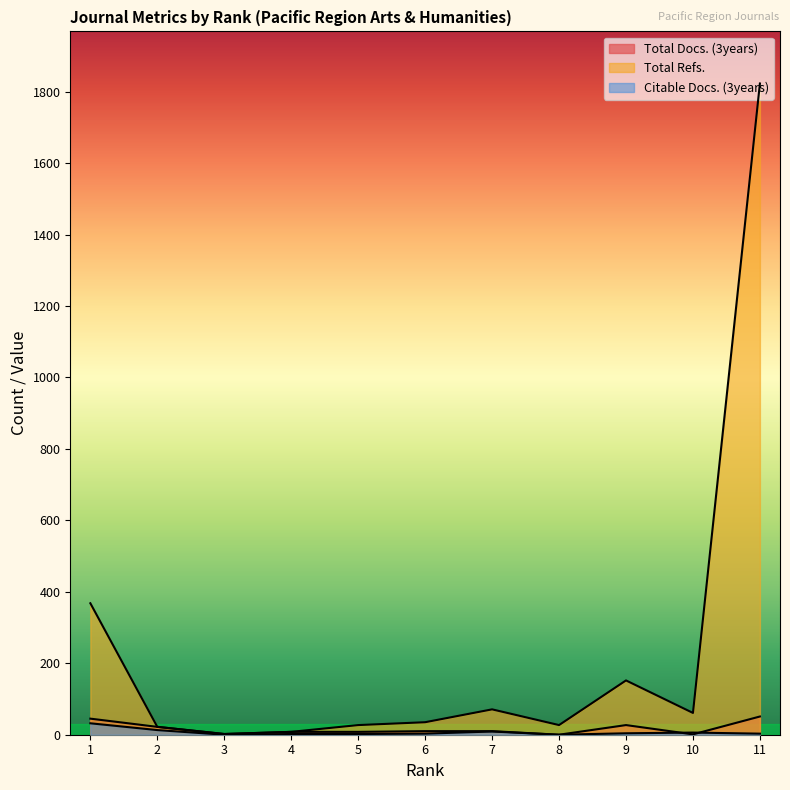

At how many categories does at least one series exceed 1746?

1